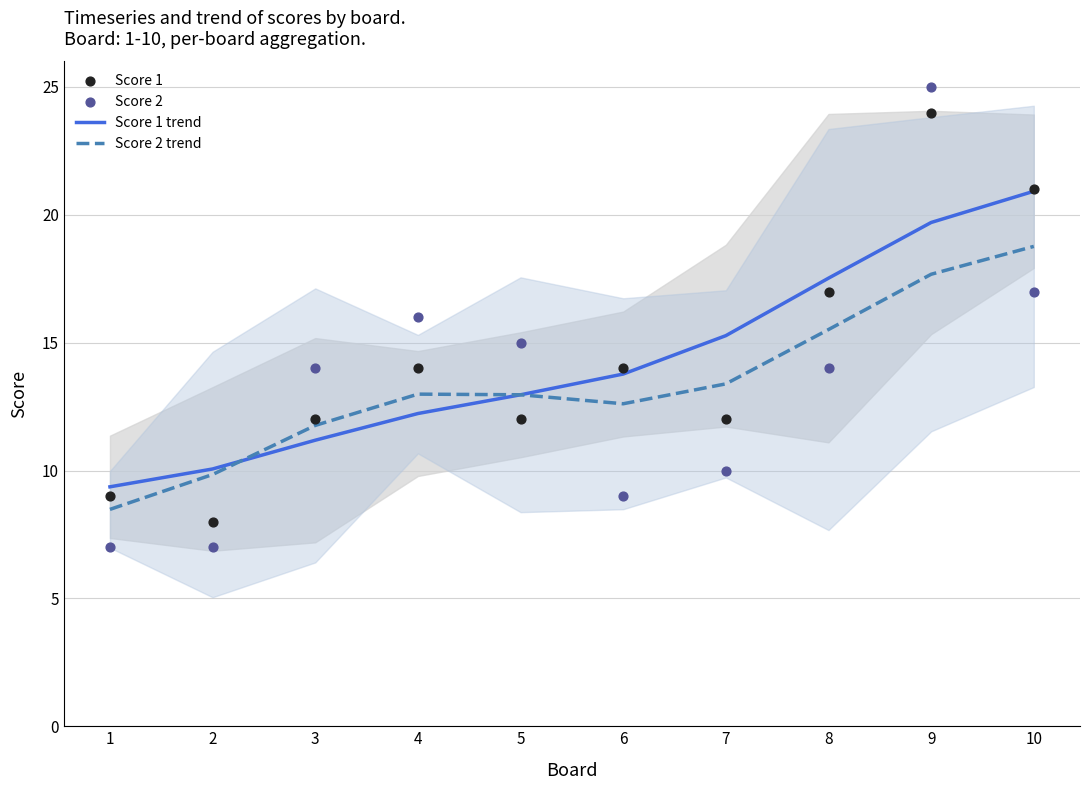

What is the total value across all series at 8?

64.0